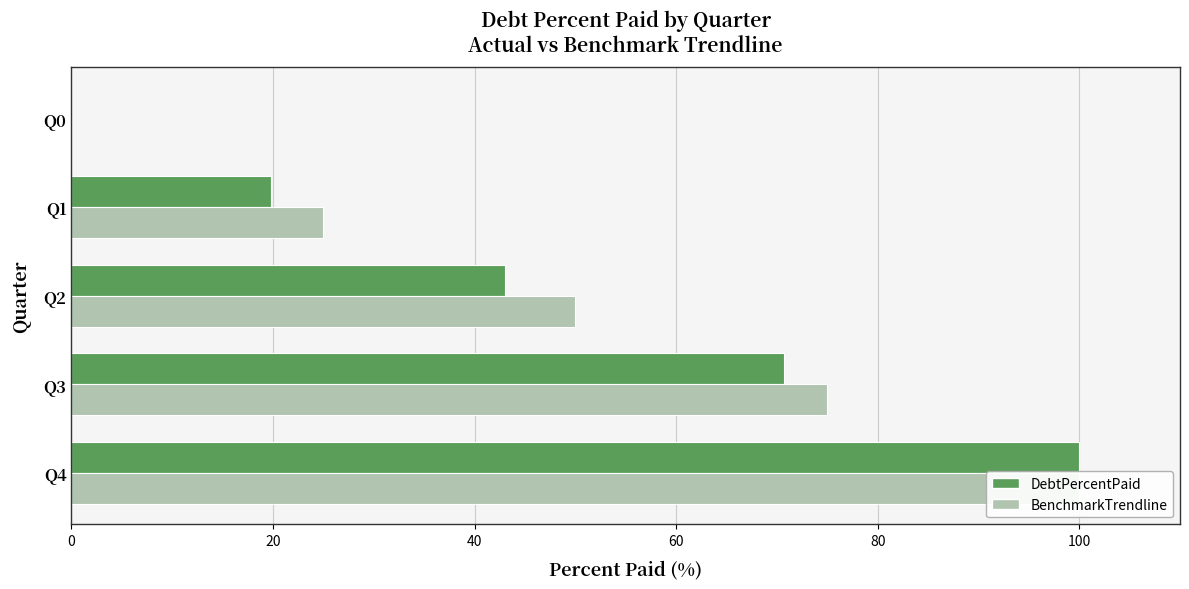

Reading left to right, transcribe all the data shown in this chart.

DebtPercentPaid: 0.0	19.8	43.0	70.7	100.0
BenchmarkTrendline: 0.0	25.0	50.0	75.0	100.0